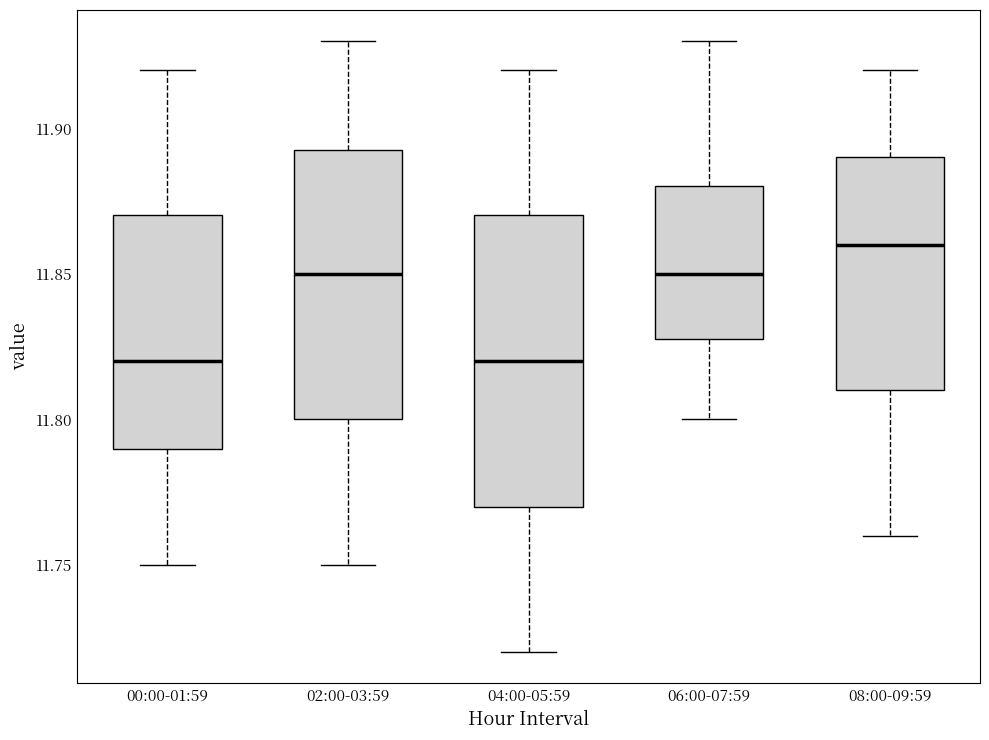

Reading left to right, transcribe this box plot: for each box, give where its median line is, the range the box spans, and where its two whiskers end, as read against the y-axis. The values are not printed on the chart, so give them approximately, as read against the axis.

00:00-01:59: median 11.820, box 11.790 to 11.870, whiskers 11.750 to 11.920
02:00-03:59: median 11.850, box 11.800 to 11.895, whiskers 11.750 to 11.930
04:00-05:59: median 11.820, box 11.770 to 11.870, whiskers 11.720 to 11.920
06:00-07:59: median 11.850, box 11.830 to 11.880, whiskers 11.800 to 11.930
08:00-09:59: median 11.860, box 11.810 to 11.890, whiskers 11.760 to 11.920